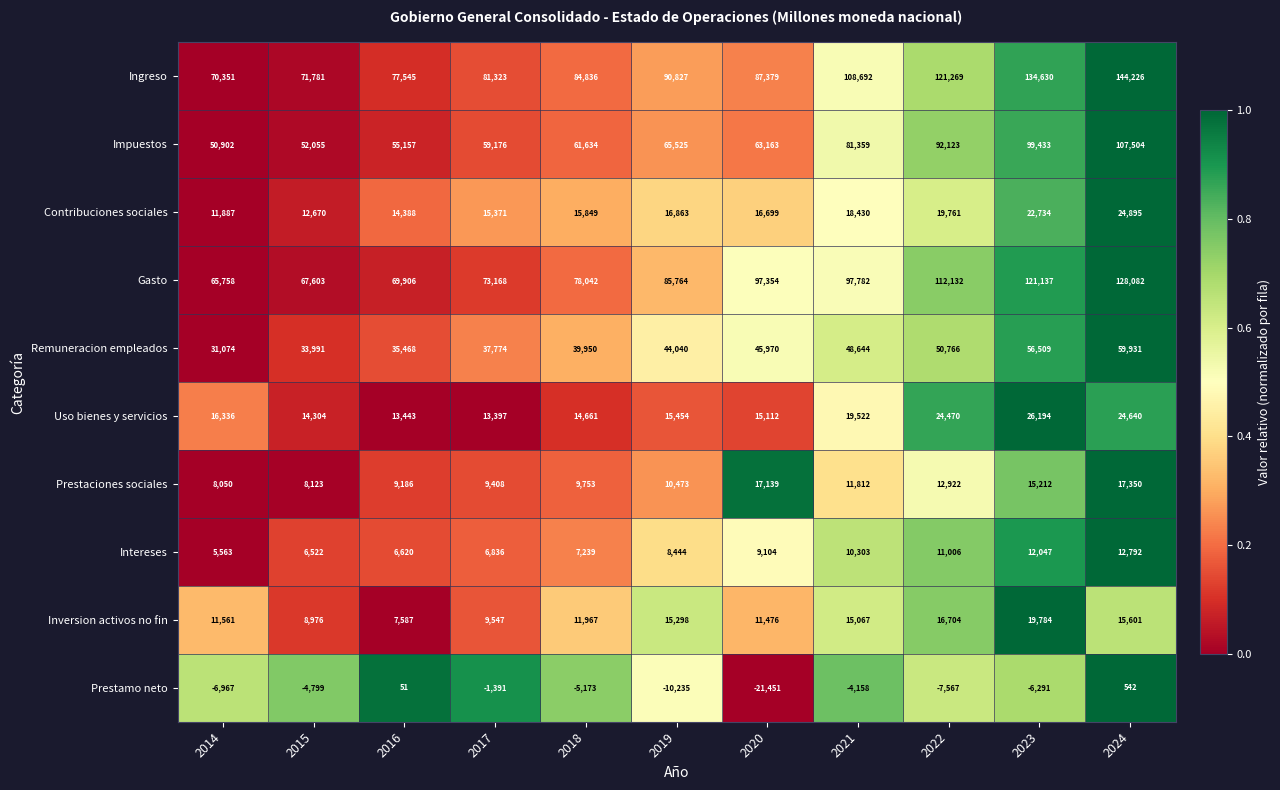

Which series changed the most between 2015 and 2023?

Ingreso